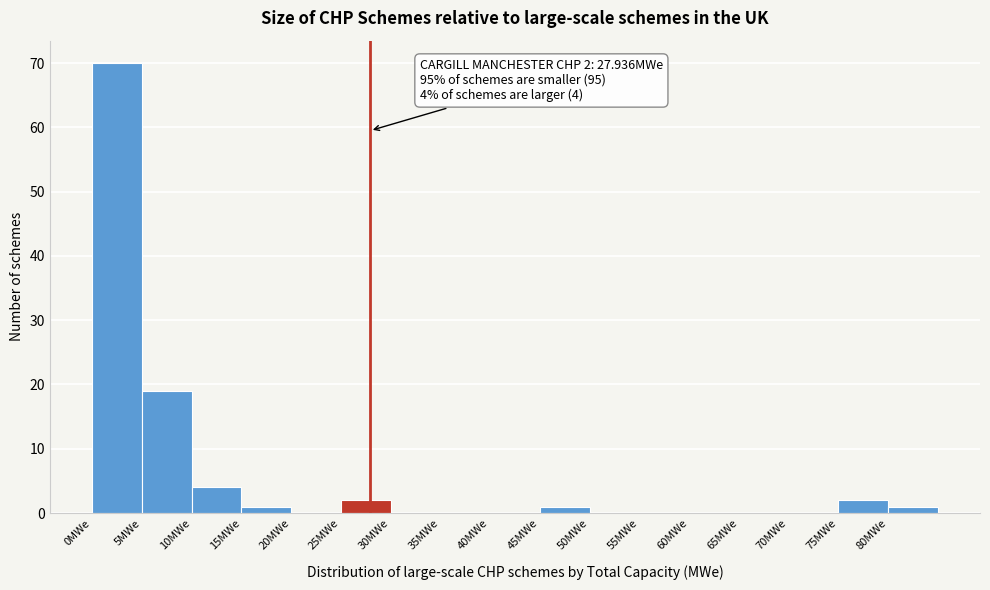

Over which range of the x-axis is the bar tallest?

0 to 5